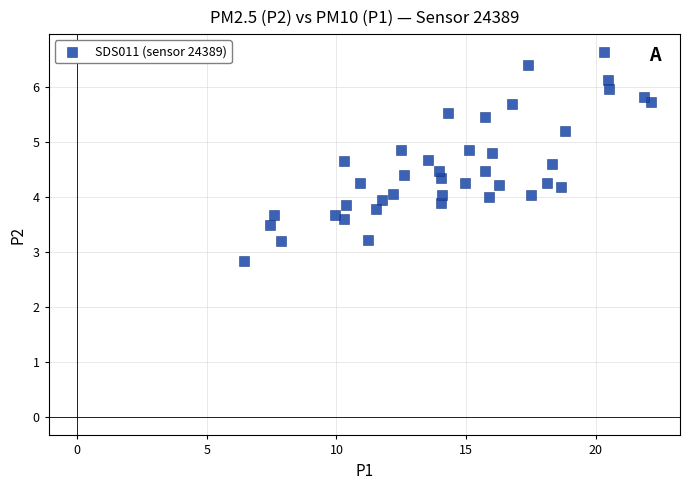

What is the range of X values (max minus min)?

15.7